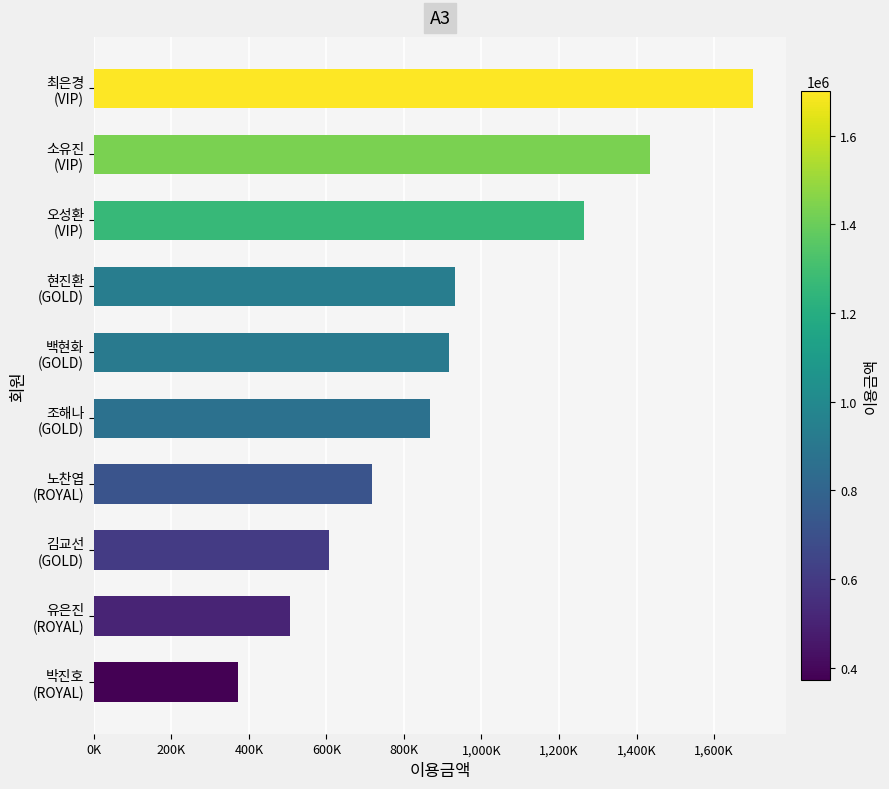

What is the minimum value shown in the chart?

373000